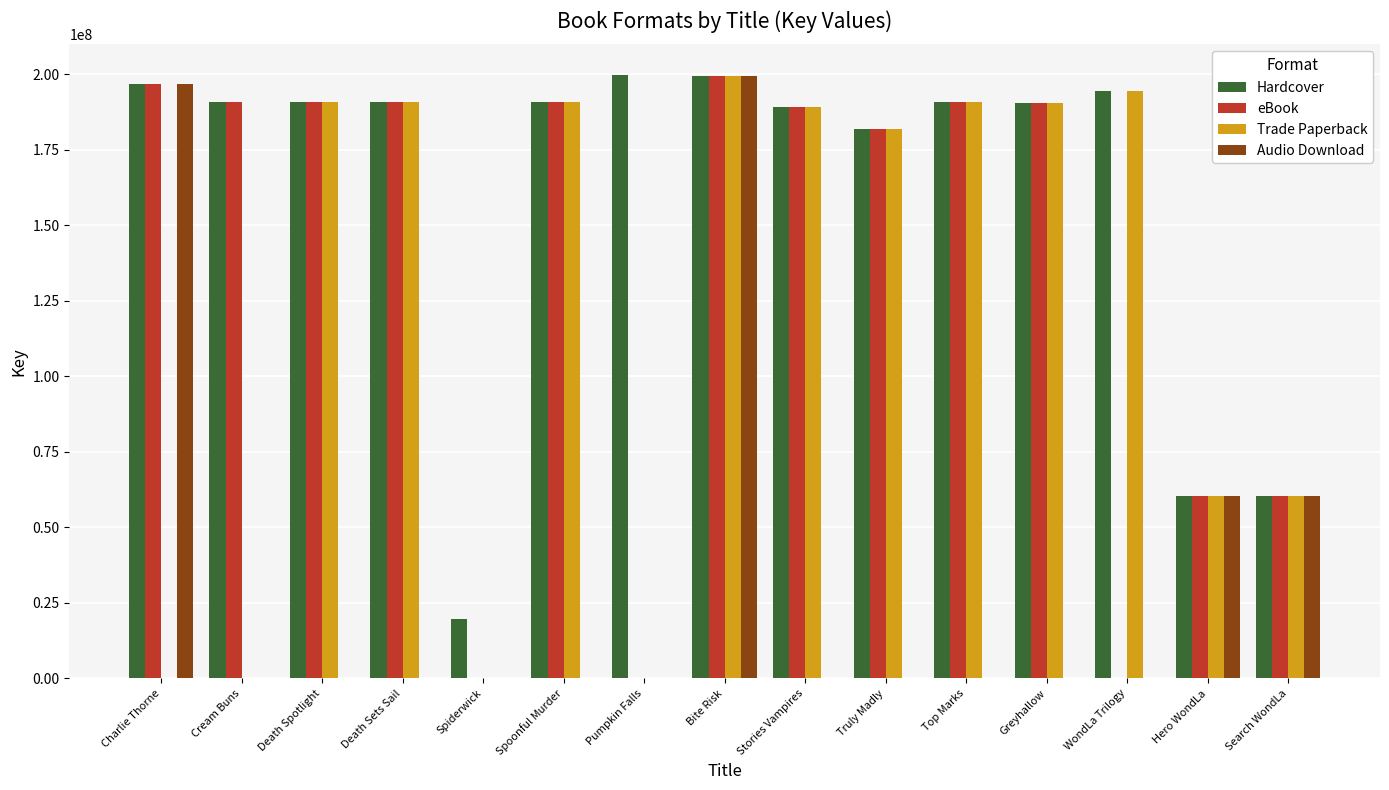

What value does the Hardcover series have at Pumpkin Falls?

199939495